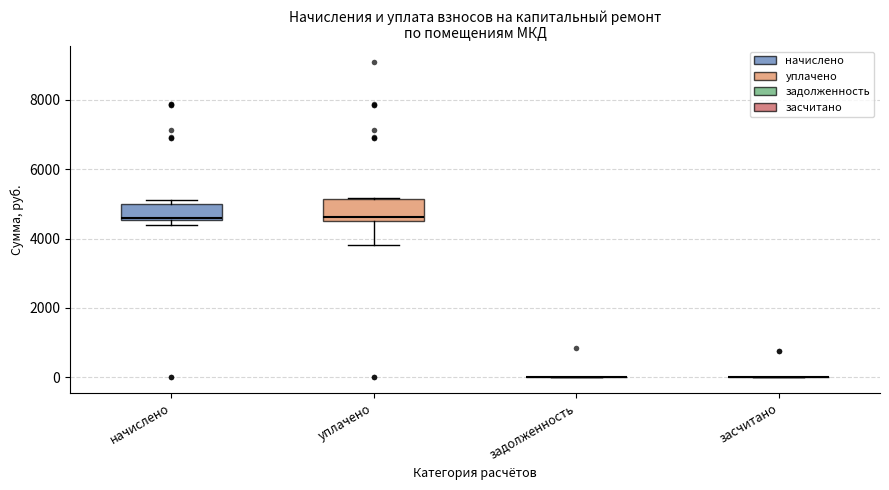

Reading left to right, transcribe this box plot: for each box, give where its median line is, the range the box spans, and where its two whiskers end, as read against the y-axis. The values are not printed on the chart, so give them approximately, as read against the axis.

начислено: median 4600 (just above the box's lower edge), box 4600 to 5000, whiskers 4400 to 5200
уплачено: median 4600 (just above the box's lower edge), box 4600 to 5200, whiskers 3800 to 5200
задолженность: box collapsed to a line at 0, whiskers 0 to 0
засчитано: box collapsed to a line at 0, whiskers 0 to 0